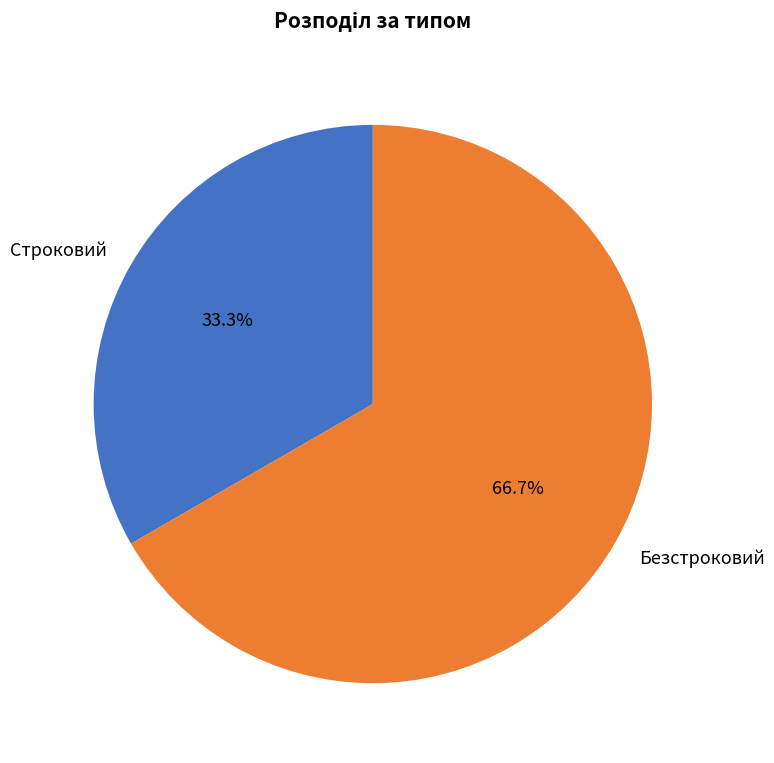

What percentage is the Безстроковий slice, to the nearest percent?

67%